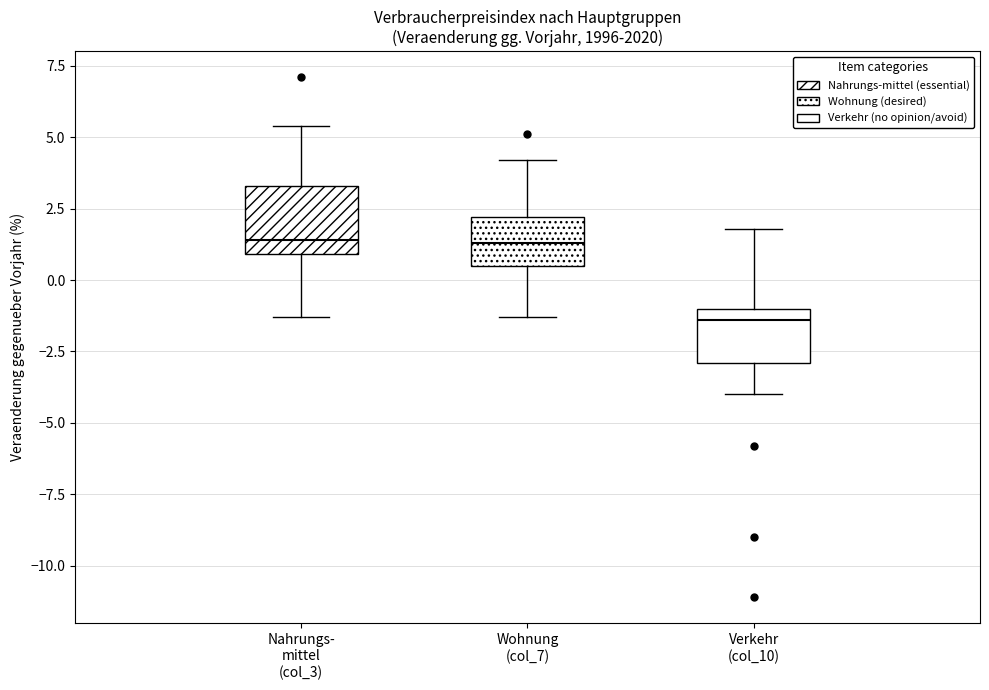

Reading left to right, read every box against the y-axis: the position of its median line, the range the box covers, and the ends of its whiskers. The values are not printed on the chart, so give them approximately, as read against the axis.

Nahrungs- mittel (col_3): median 1.5, box 1.0 to 3.5, whiskers -1.5 to 5.5
Wohnung (col_7): median 1.5, box 0.5 to 2.0, whiskers -1.5 to 4.0
Verkehr (col_10): median -1.5, box -3.0 to -1.0, whiskers -4.0 to 2.0